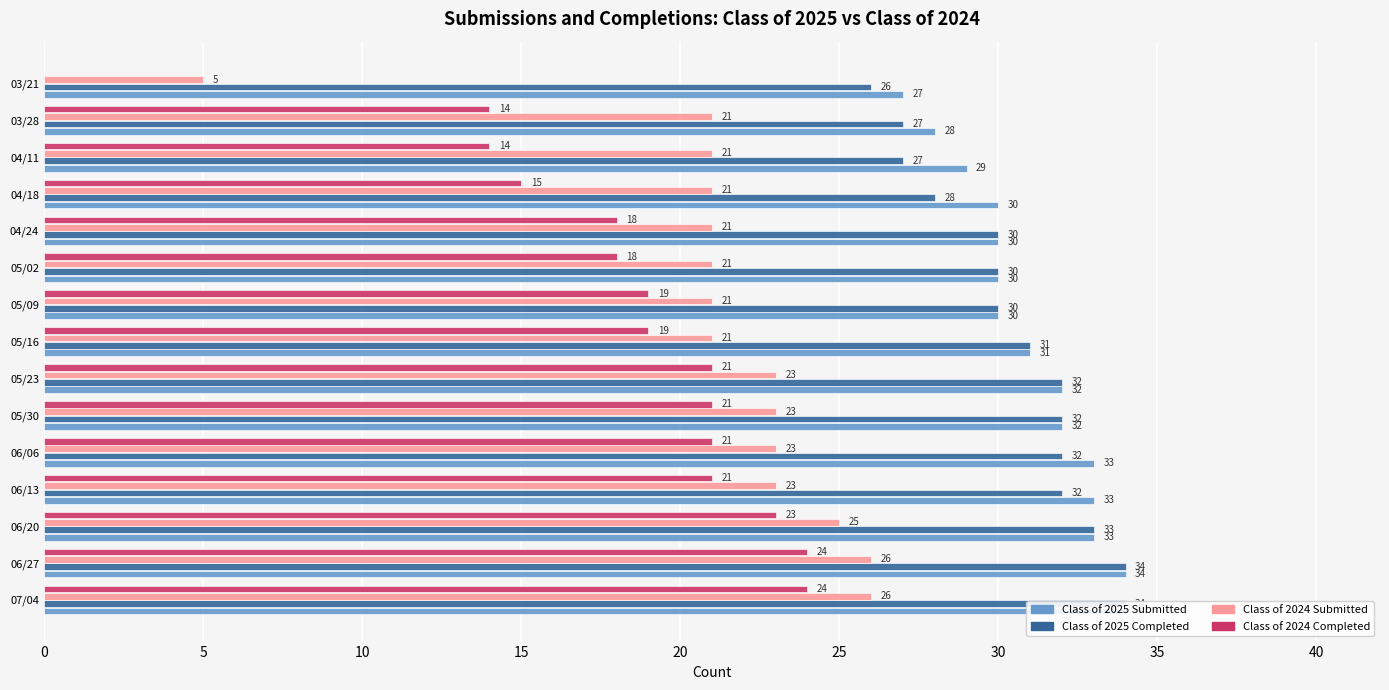

How many bars are there in total?

60